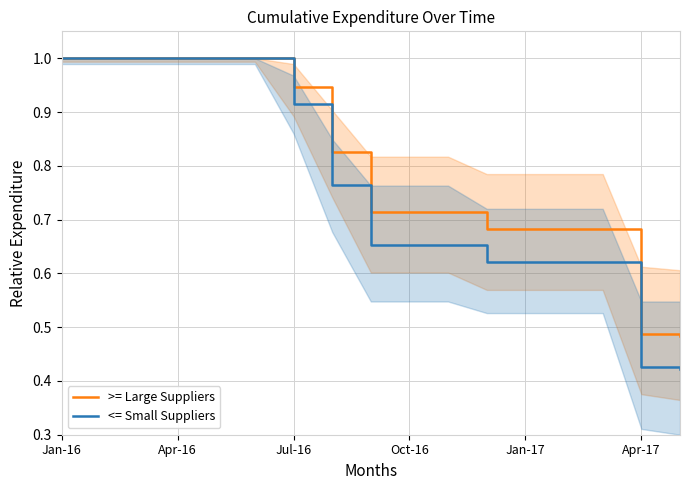

What is the approximate value of <= Small Suppliers at Apr-16?

1.0